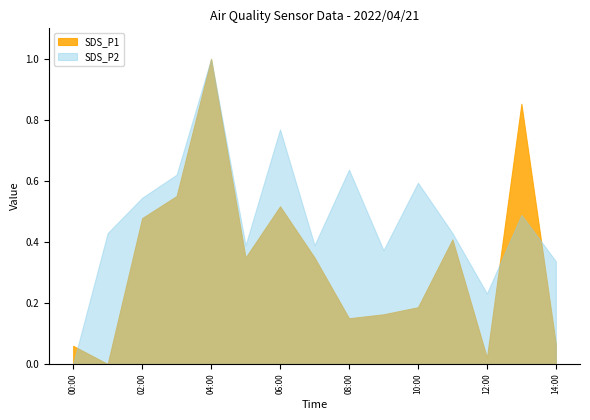

In SDS_P1, how many points are lower than both neighbors (excluding endpoints)?

4